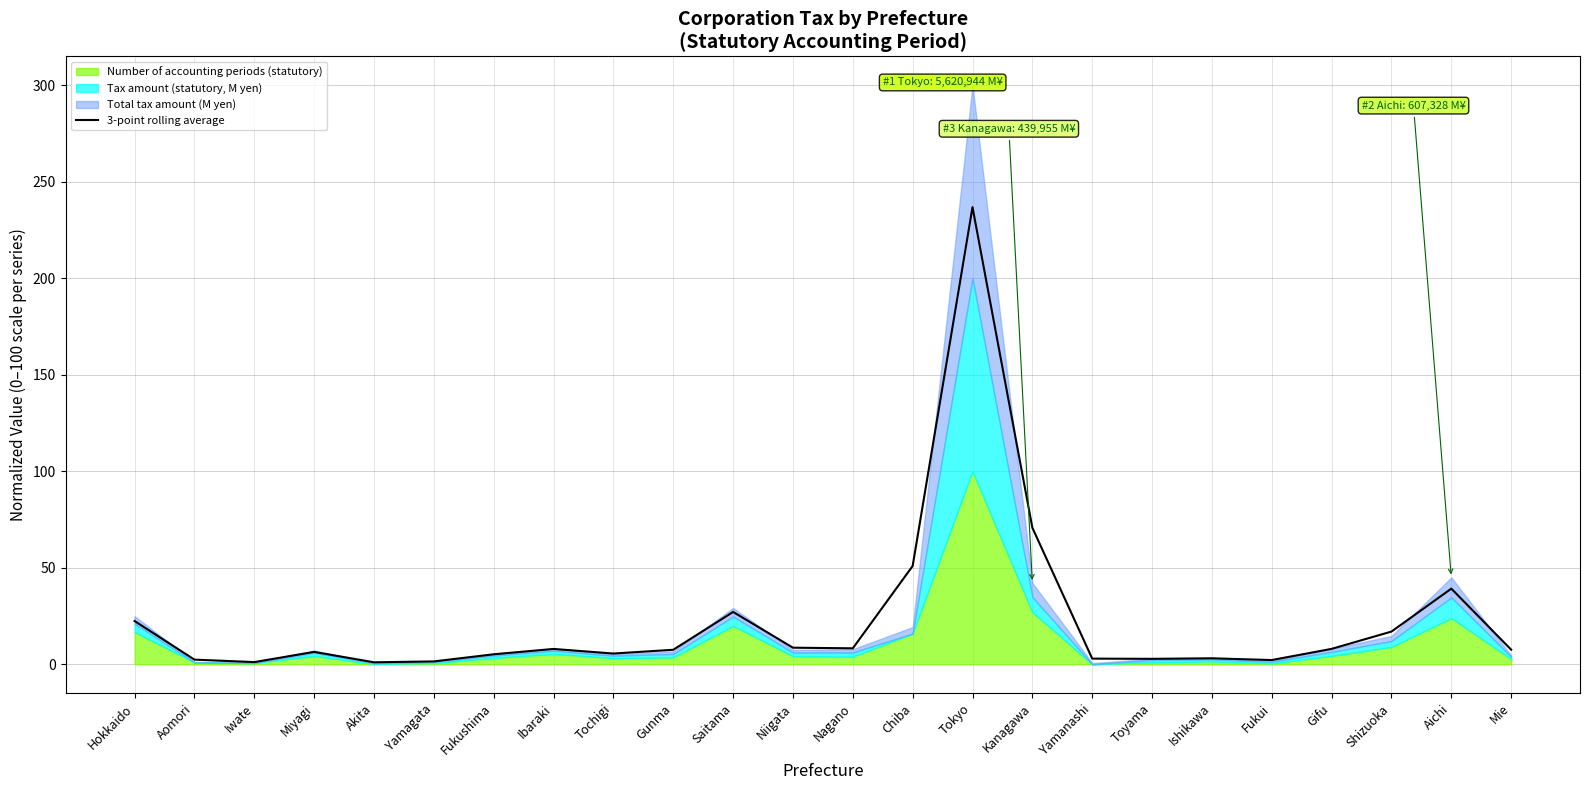

What position from the right is Ibaraki?

17